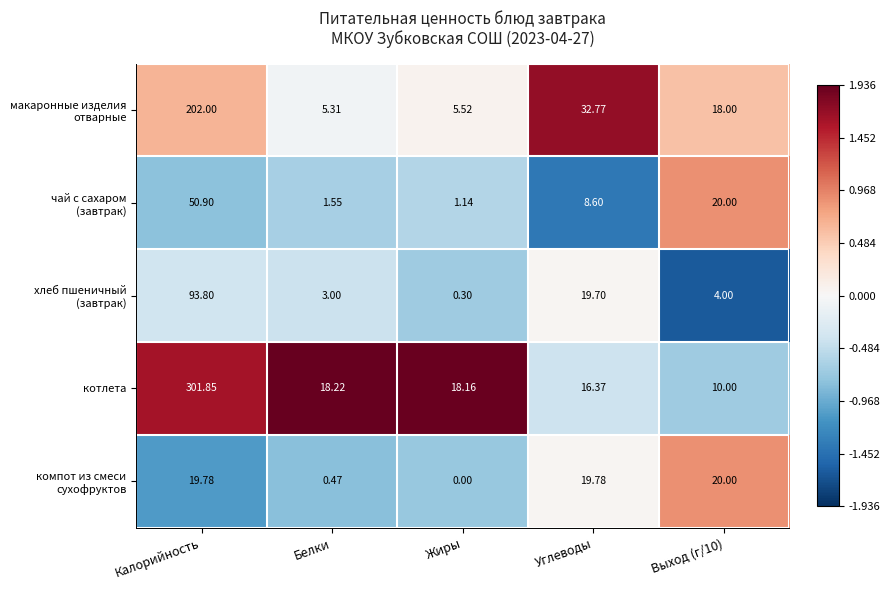

Which series has the largest total across all categories?

котлета